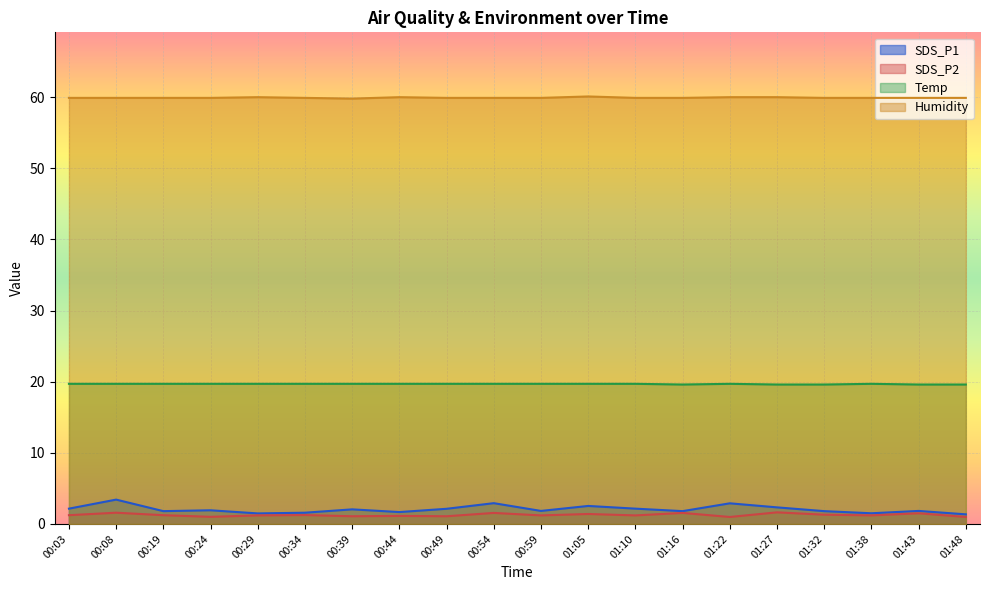

What is the sum of all SDS_P1 values?

41.1